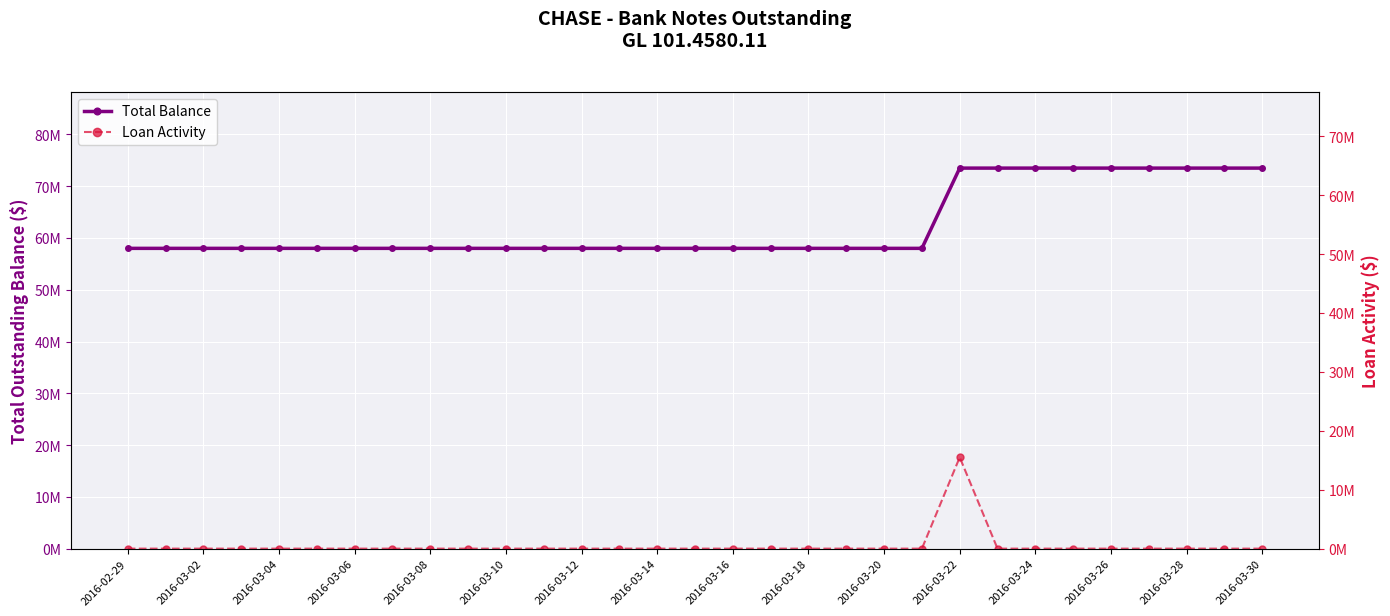

How many data points in Total Balance are above 58000000?

9